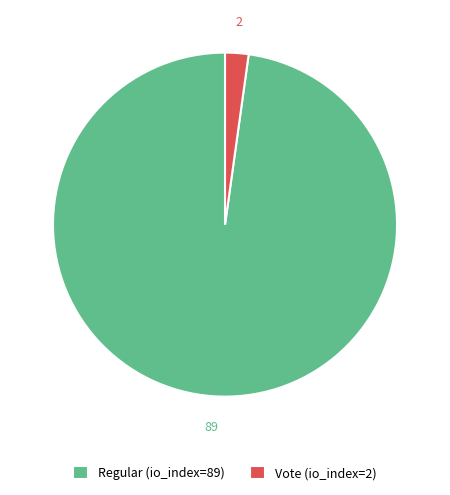

Which slice is the smallest?

Vote (io_index=2)